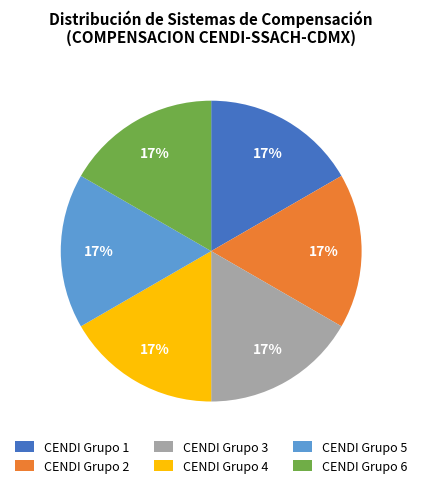

How many slices are in this pie chart?

6